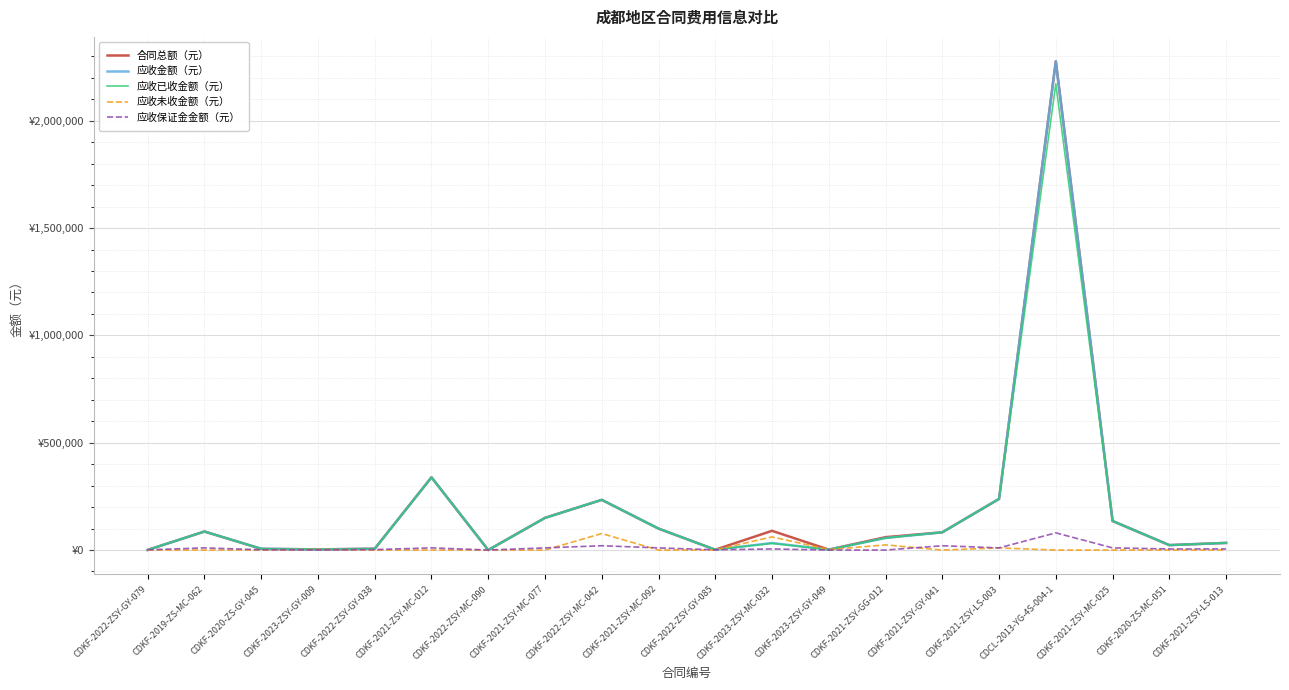

Is this an area chart (filled region under the line)?

No